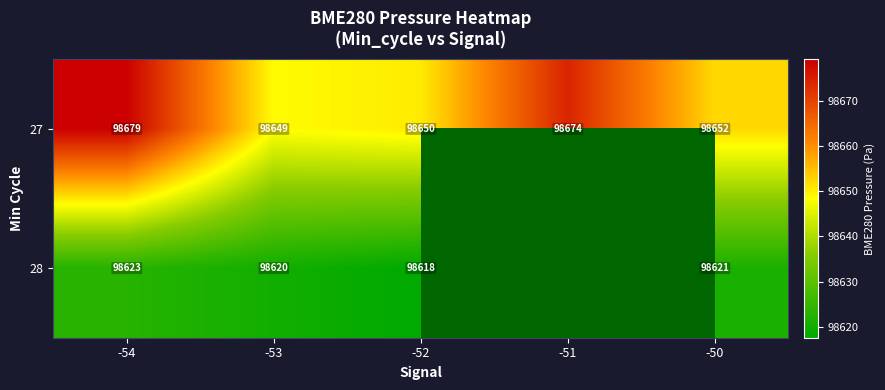

The 27 series shows 157392.5 at -52. True or false?

False